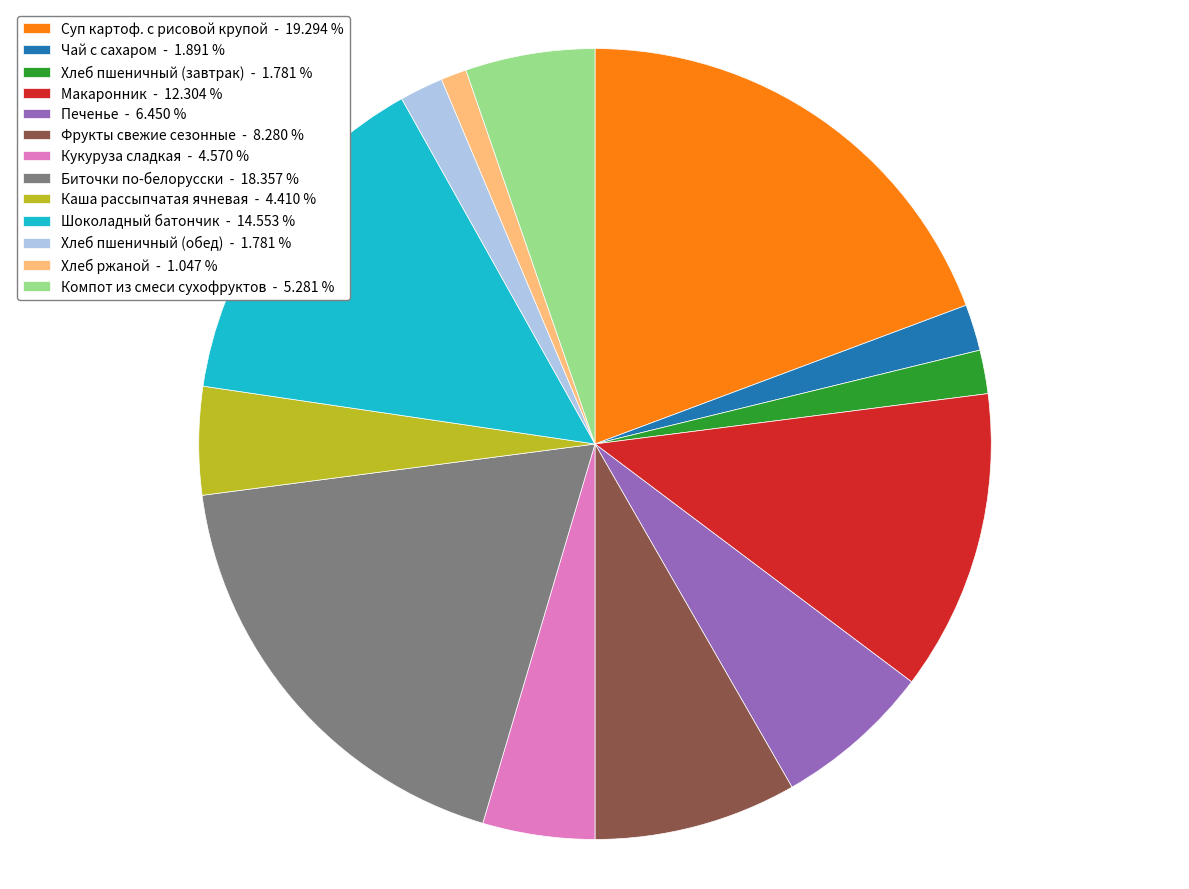

Is the sum of Хлеб пшеничный (завтрак) - 1.781 % and Чай с сахаром - 1.891 % greater than half?

No